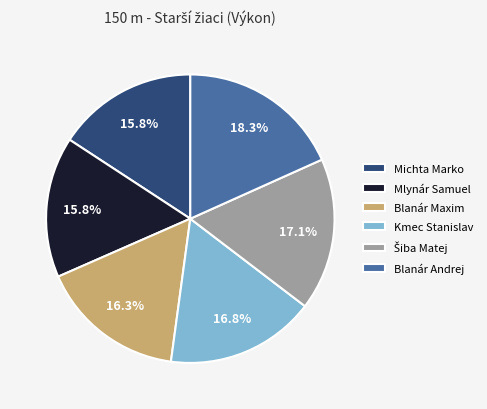

Is there any slice that represents more than half of the pie?

No